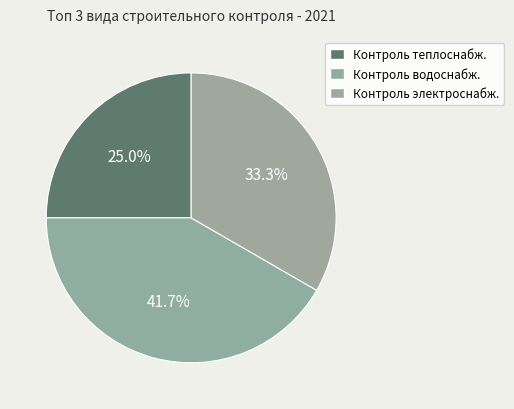

How many slices are in this pie chart?

3